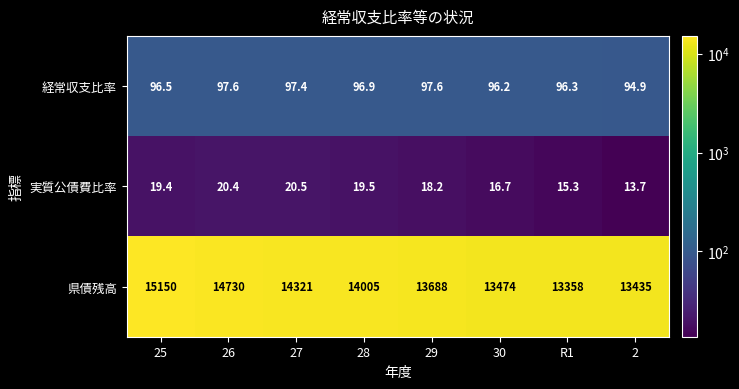

What is the sum of the 実質公債費比率 values at 28 and R1?

34.8